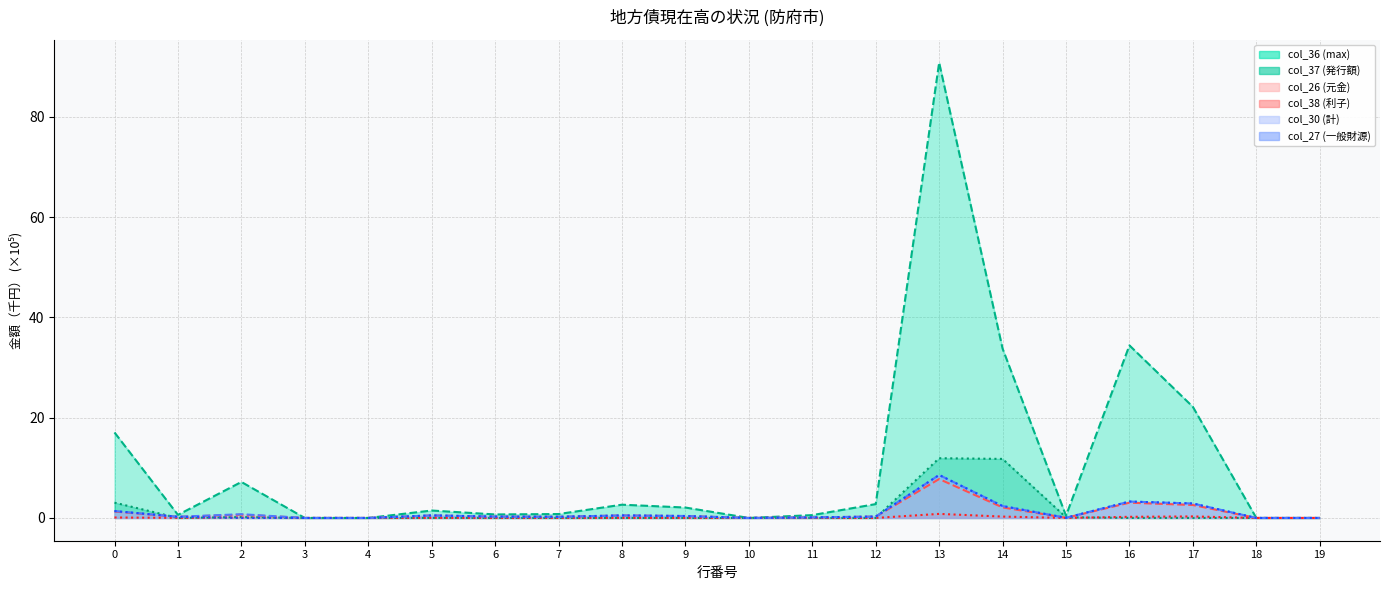

True or false: col_37 (発行額) and col_26 (元金) cross at least once.

True